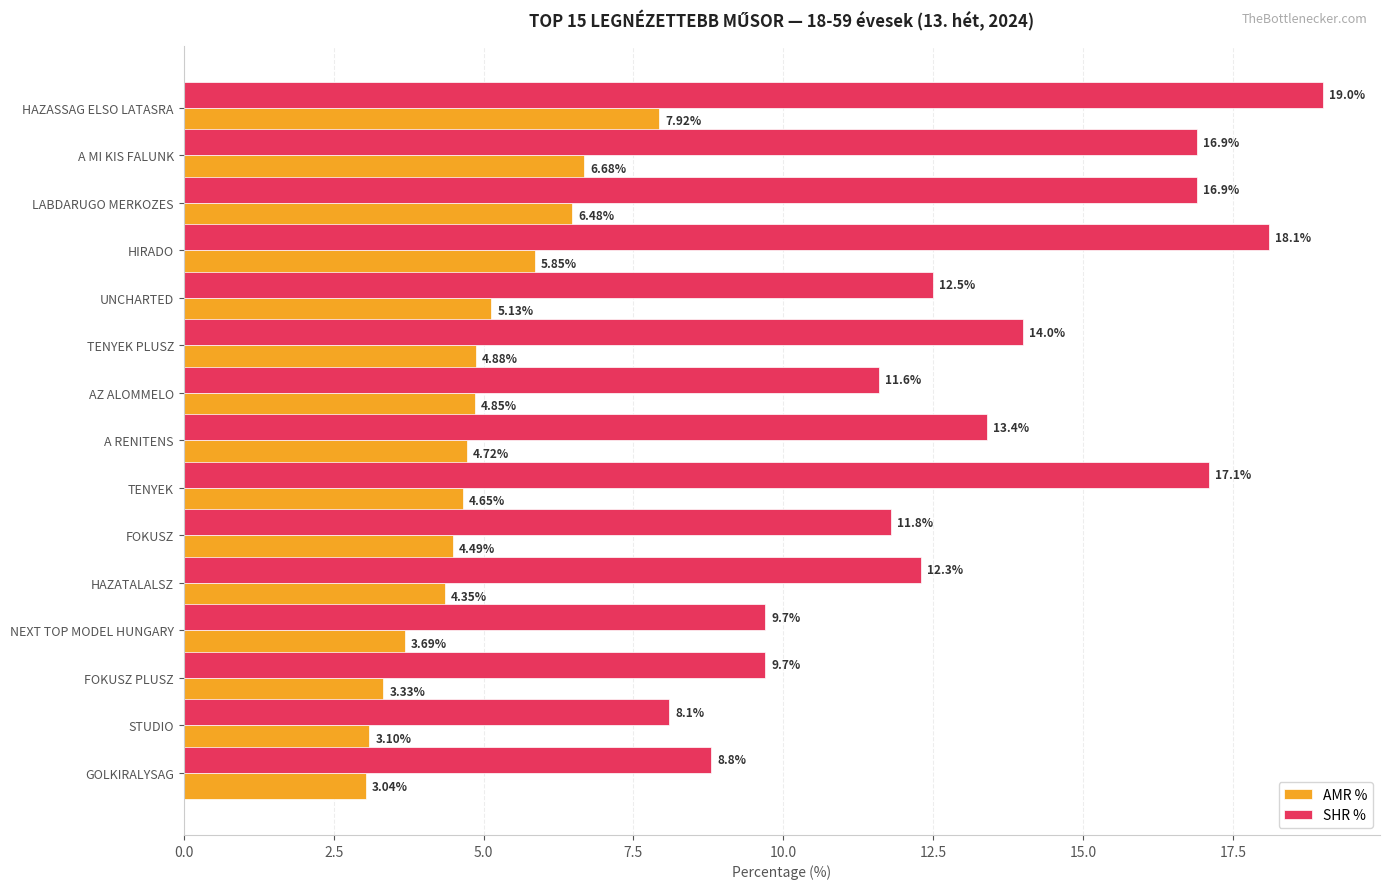

Which series changed the most between A MI KIS FALUNK and NEXT TOP MODEL HUNGARY?

SHR %